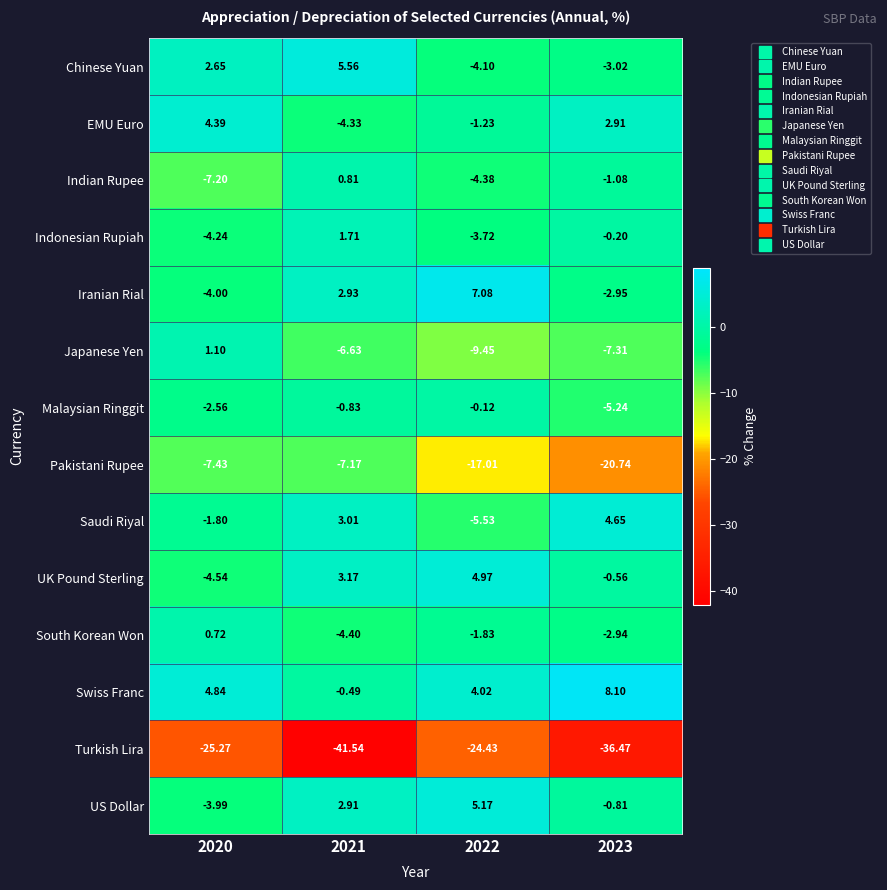

Between 2021 and 2022, which series saw the biggest shift?

Turkish Lira